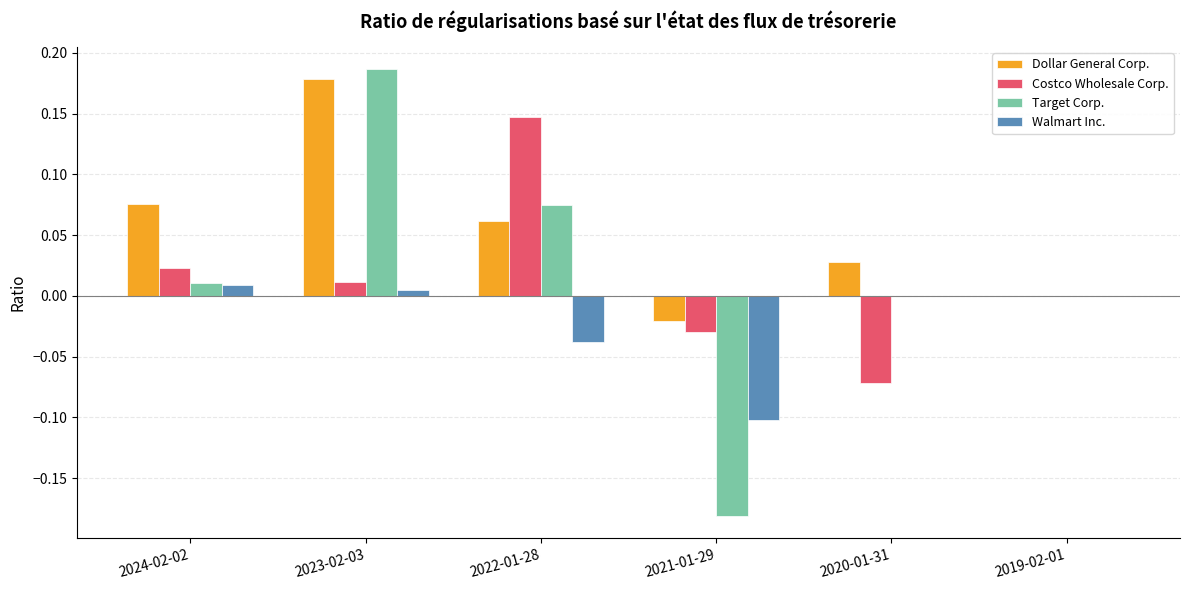

True or false: Costco Wholesale Corp. has a value of 0.0 at 2019-02-01.

True